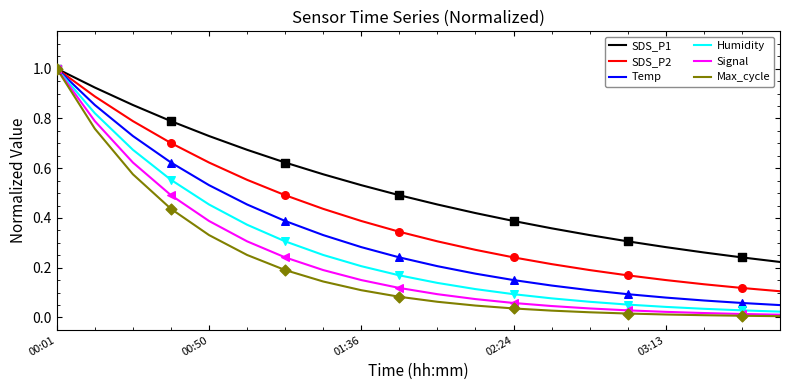

Which series has the widest spread of values?

Max_cycle